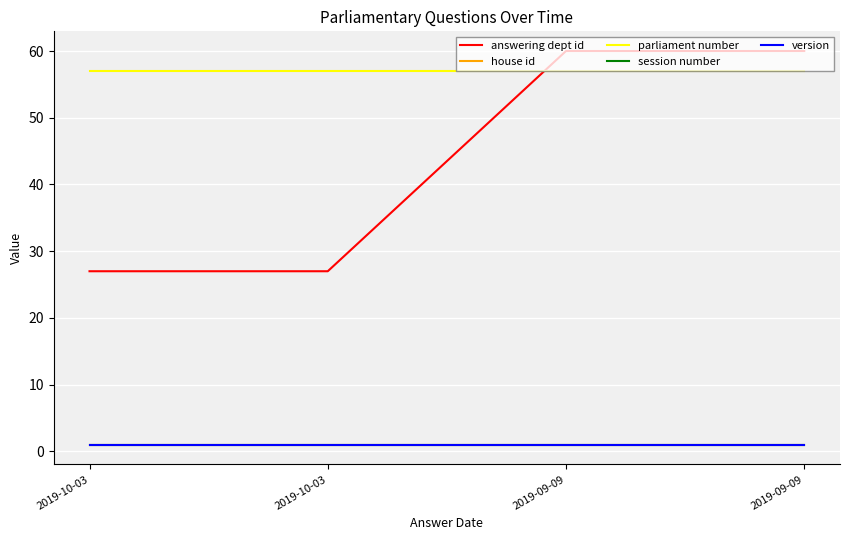

Which label corresponds to the largest value in the chart?

2019-09-09